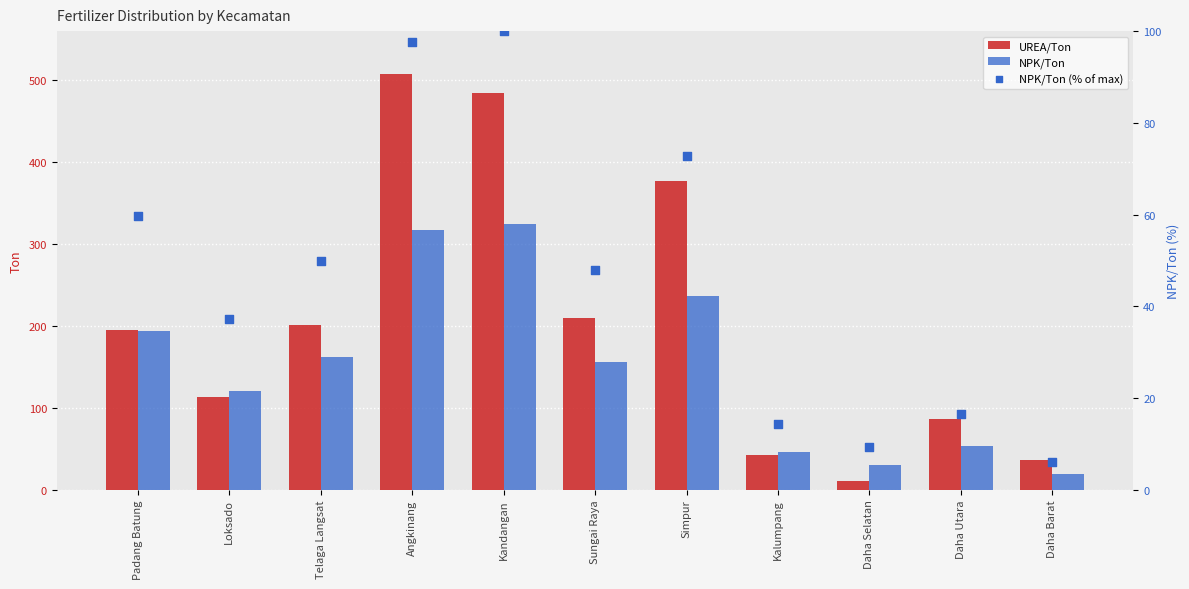

Which series has the largest Y range (max minus min)?

UREA/Ton